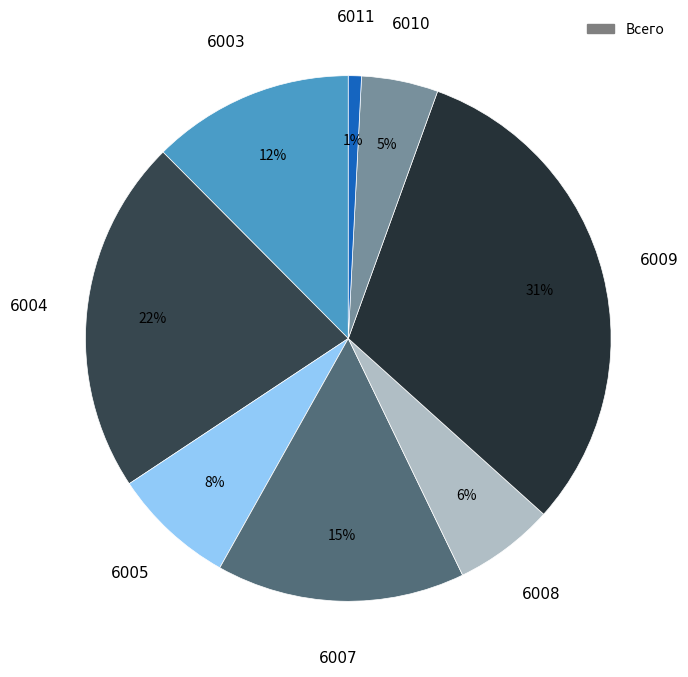

How many segments does this pie chart have?

8